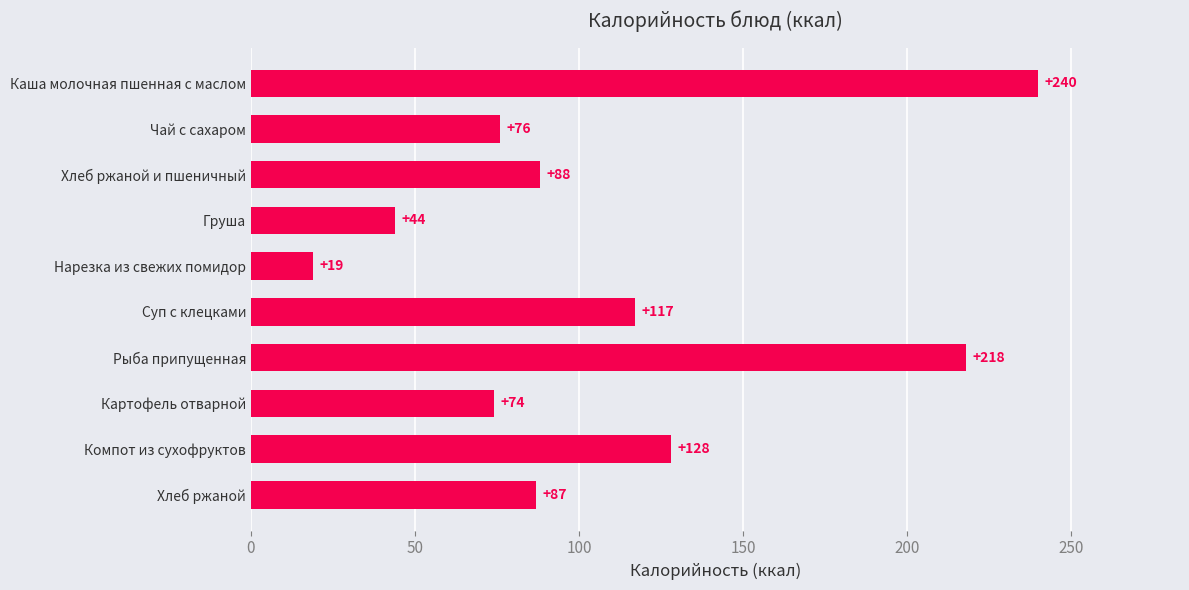

What is the label of the 9th bar from the bottom?

Чай с сахаром